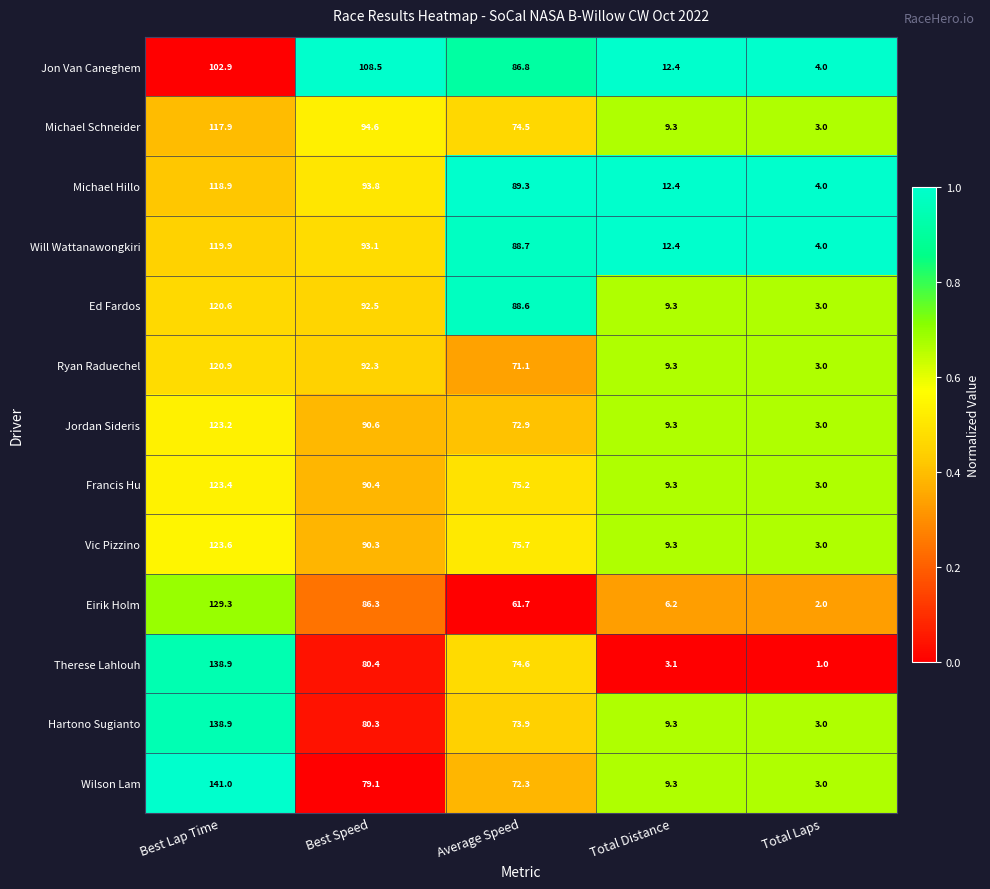

What is the total value across all series at Total Distance?

120.9